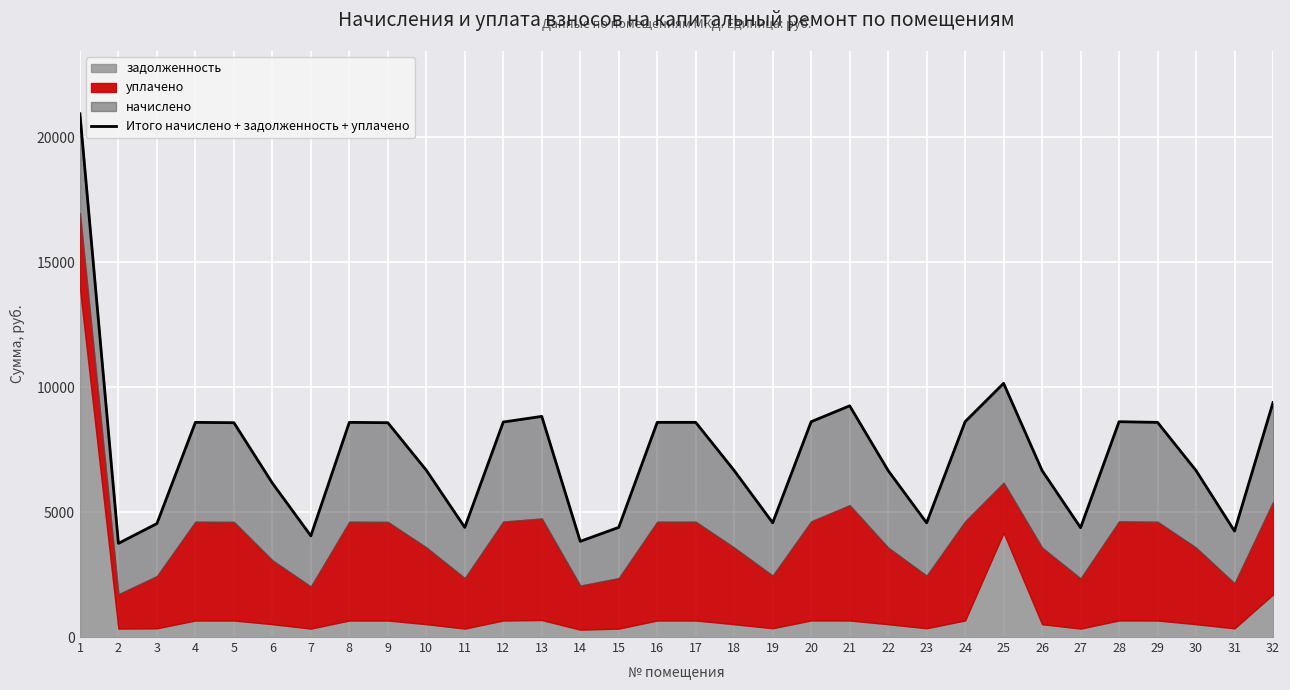

Where does the data first go above 8577?

1